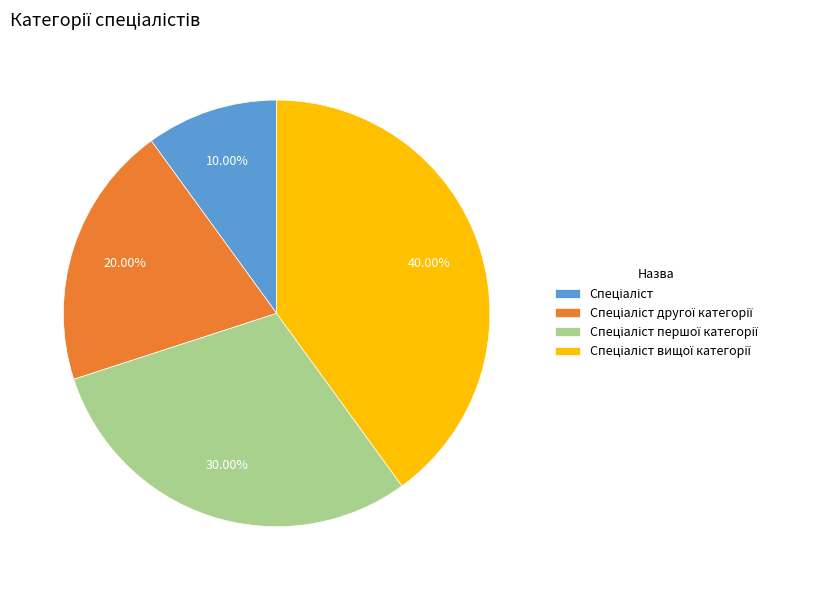

Is there any slice that represents more than half of the pie?

No